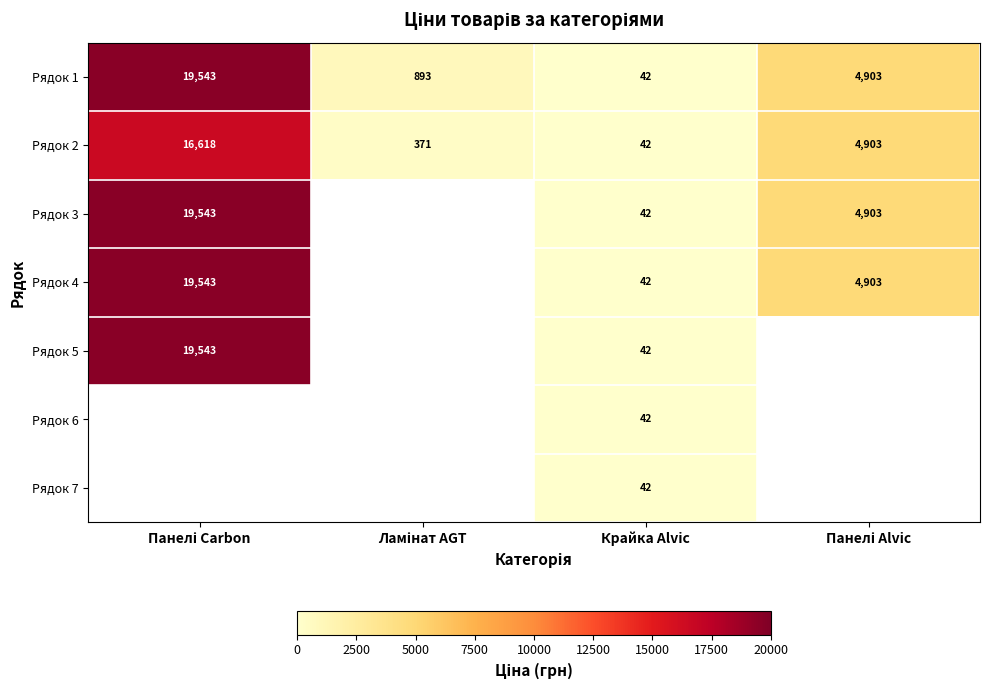

Count the number of categories in the chart.

4